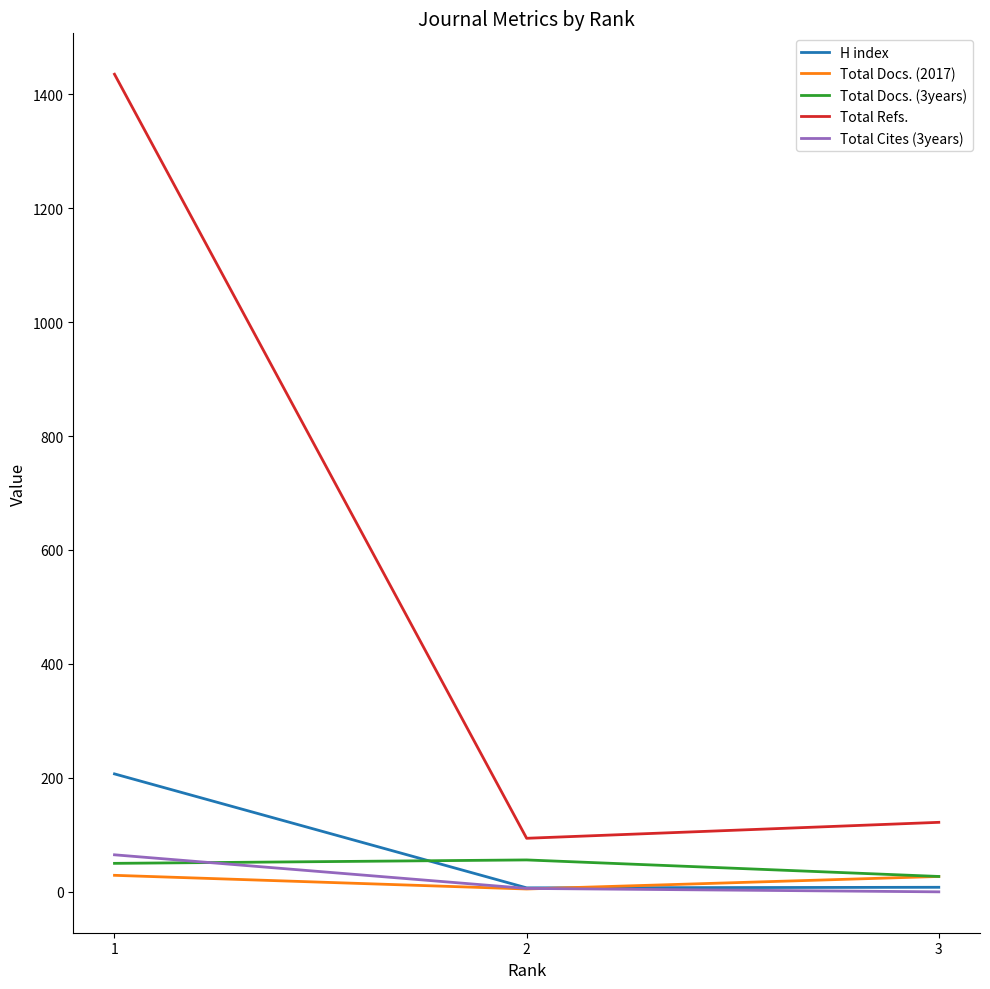

How many lines are shown in the chart?

5